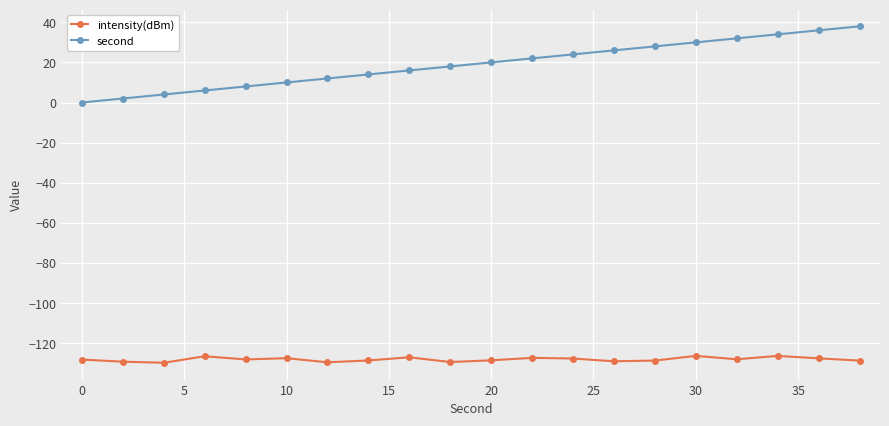

What is the difference between the second highest and minimum values in the second series?

36.0